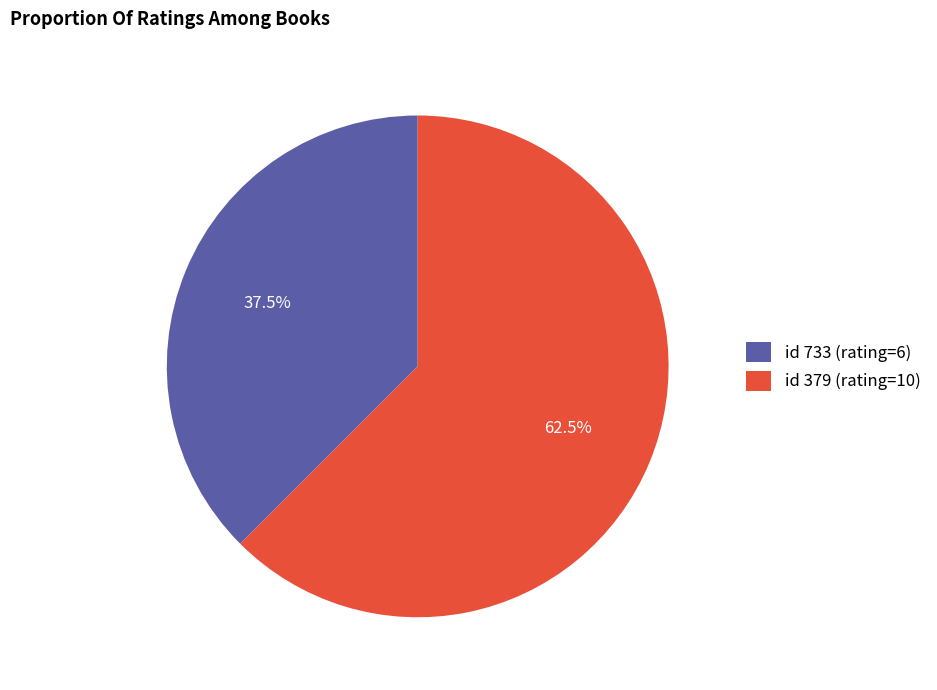

What portion of the pie excludes id 733 (rating=6)?

62.5%